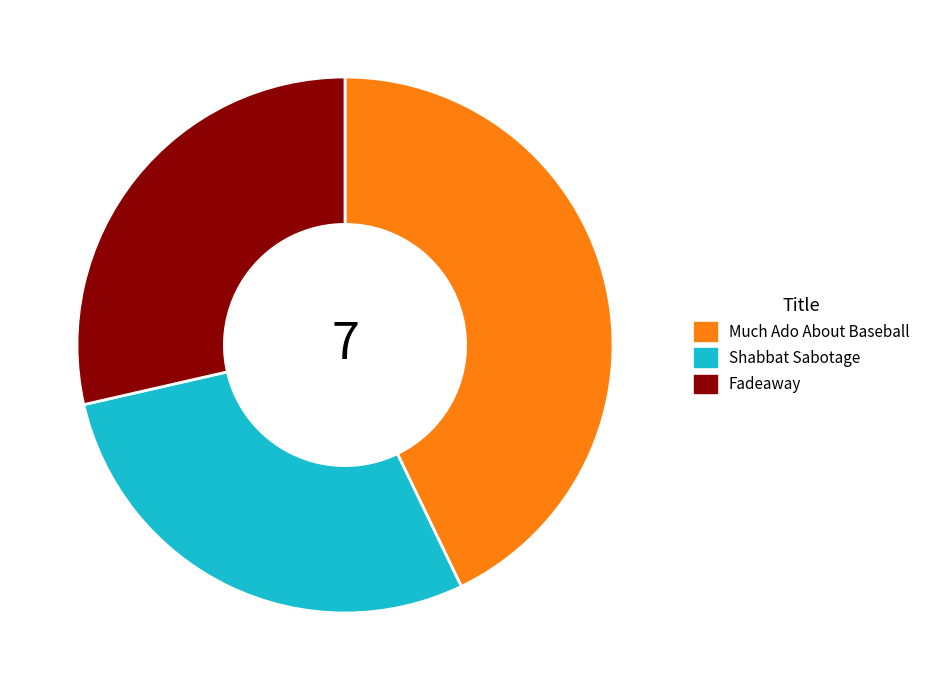

True or false: Fadeaway accounts for 42% of the total.

False